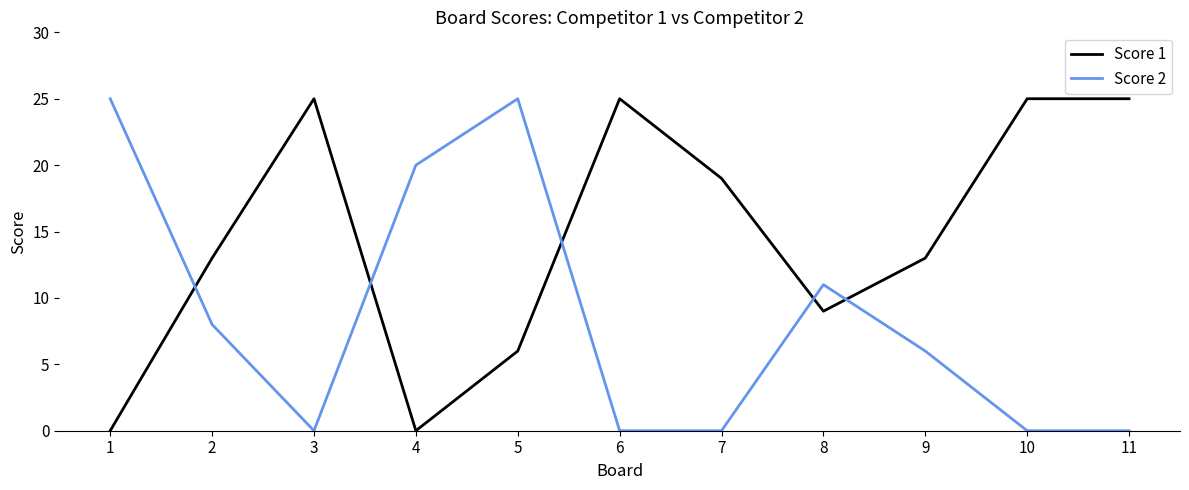

Is it true that Score 2 equals 0 at 7?

True